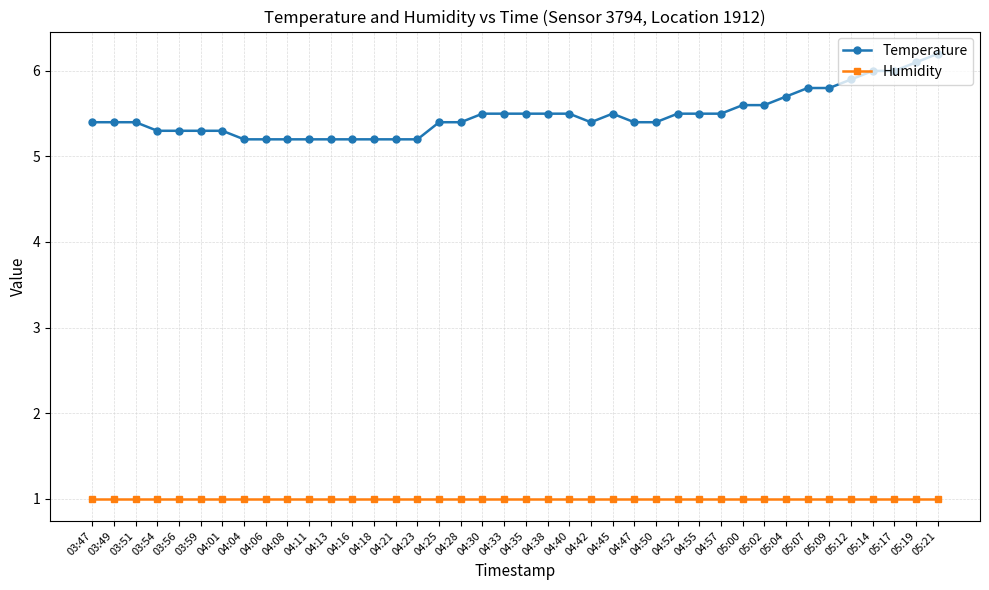

What is the label of the 31st point from the left?

05:00